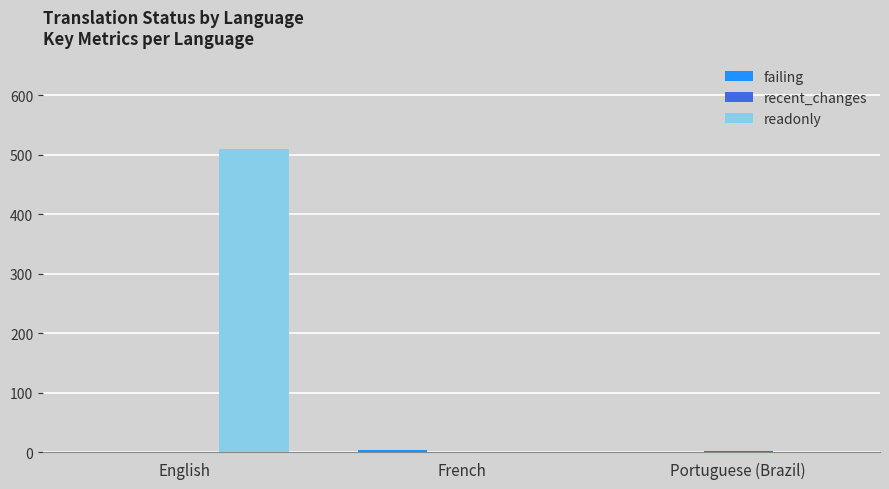

Which label corresponds to the largest value in the chart?

English